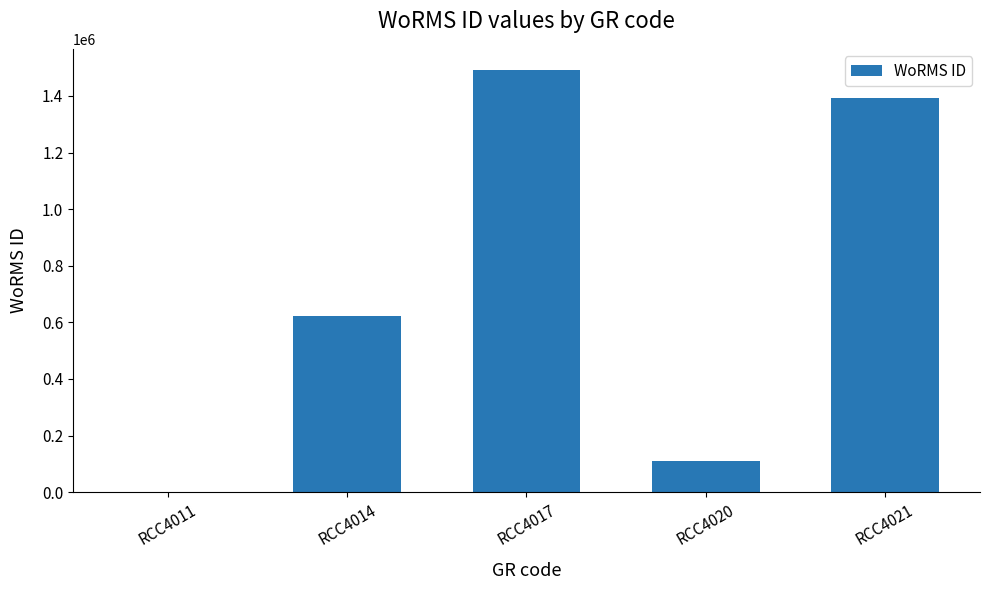

Where is the data nearest to the value 745938?

RCC4014